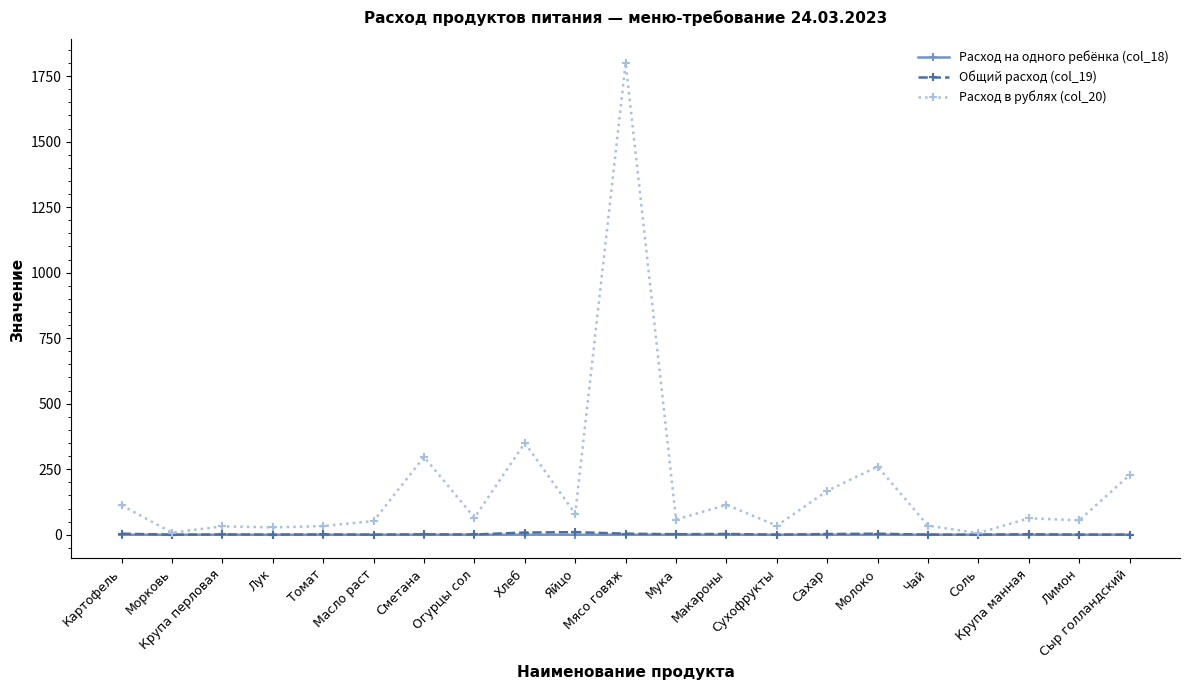

At which category is the sum across all series the highest?

Мясо говяж